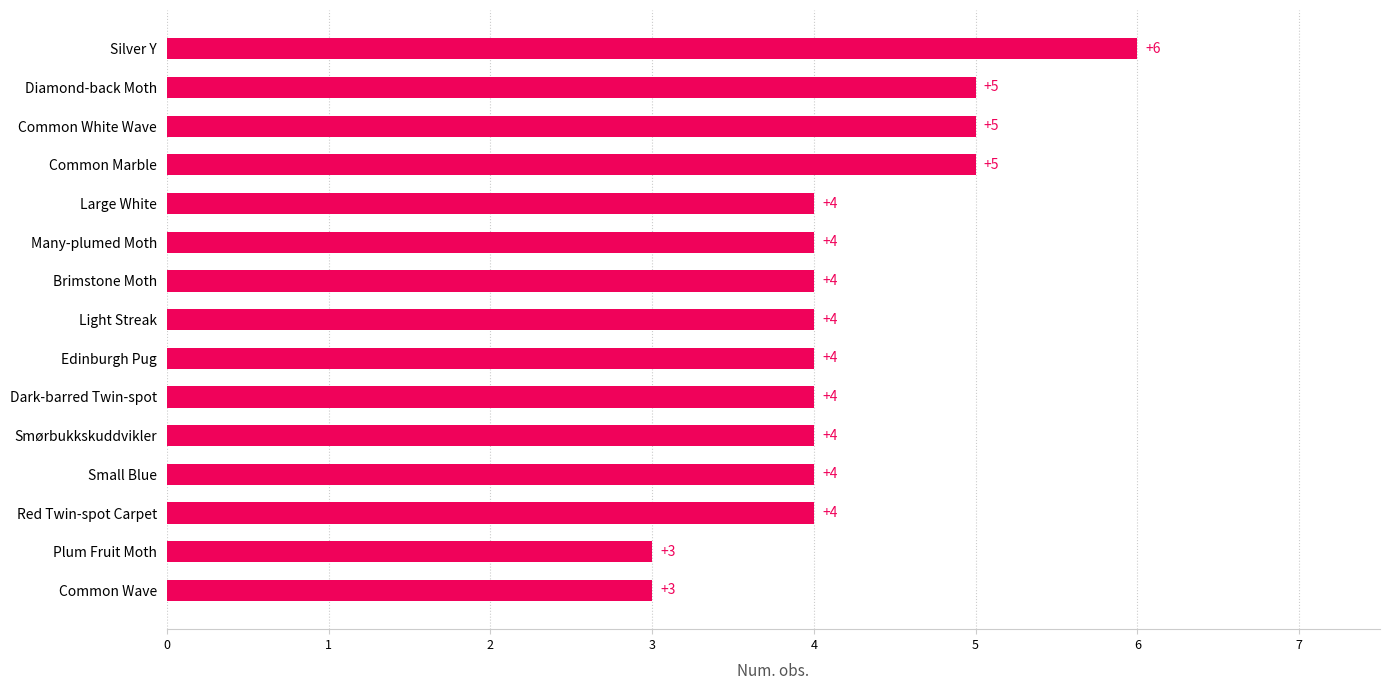

What is the smallest value displayed?

3